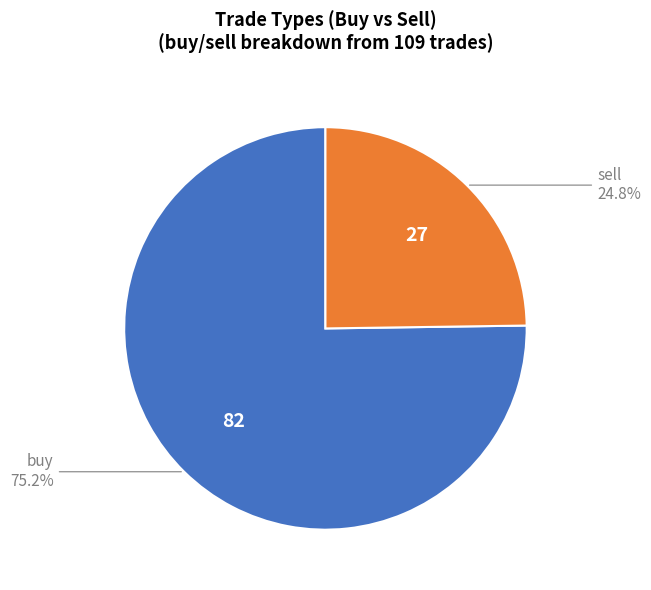

How many segments does this pie chart have?

2